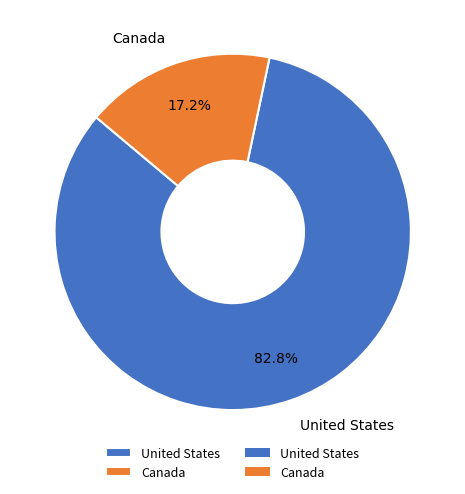

Which category accounts for the majority?

United States